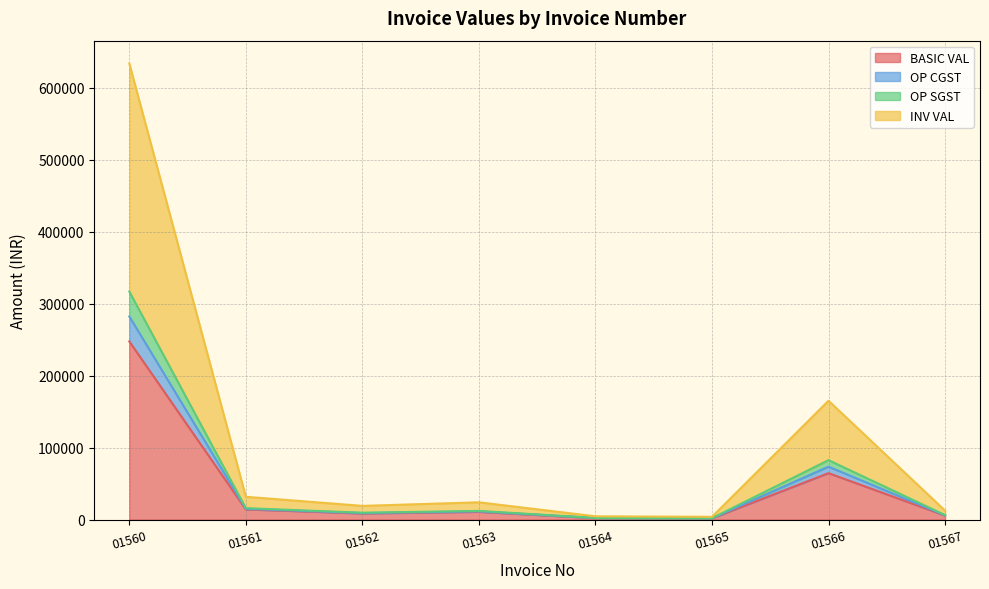

Does the chart display data point markers on the line(s)?

No